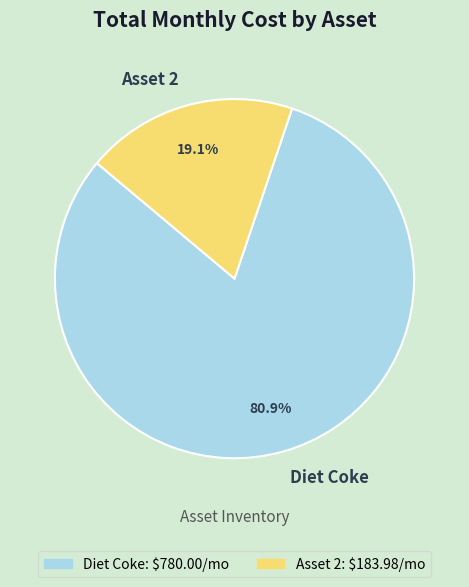

Which slice represents more than half of the pie?

Diet Coke